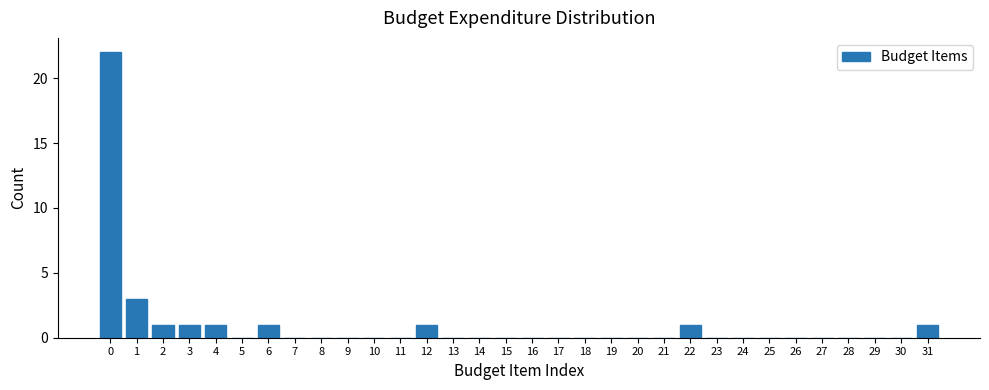

Is it true that the value at 21 is 0?

True